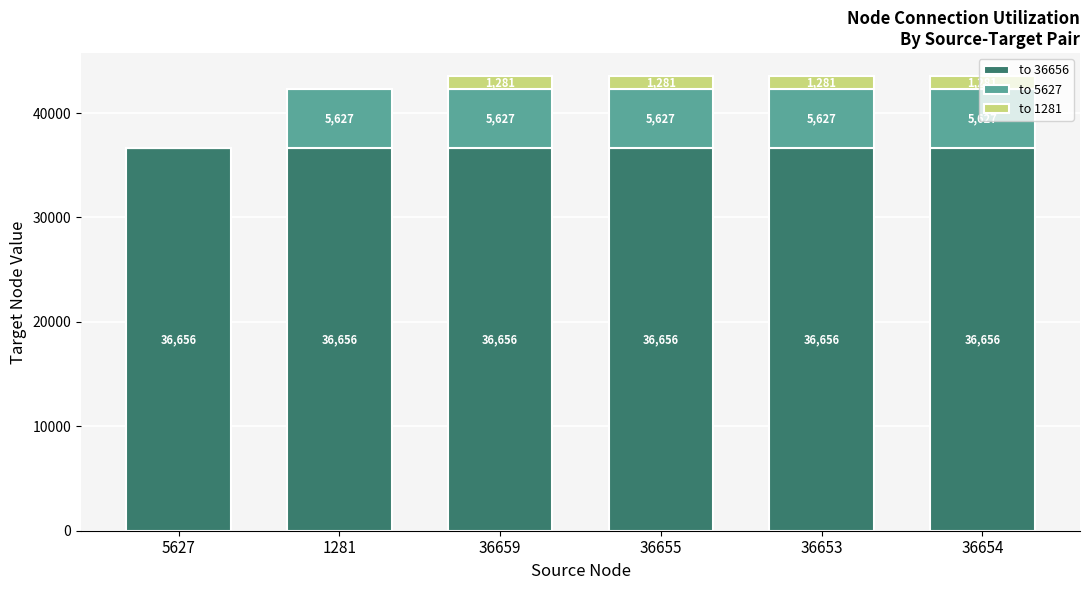

Read the to 36656 value at 36655.

36656